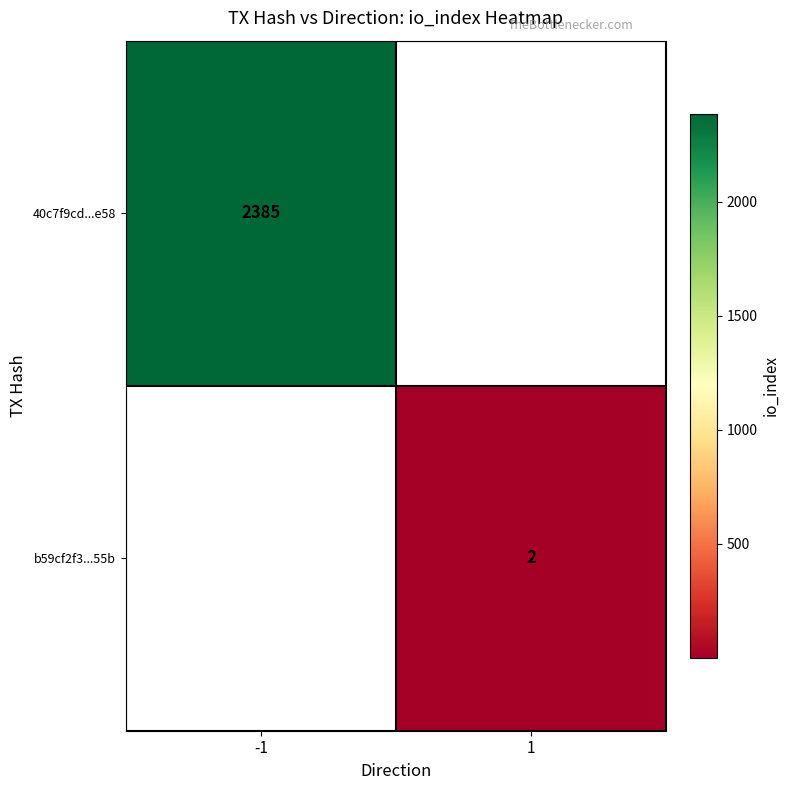

At how many categories does at least one series exceed 437?

1